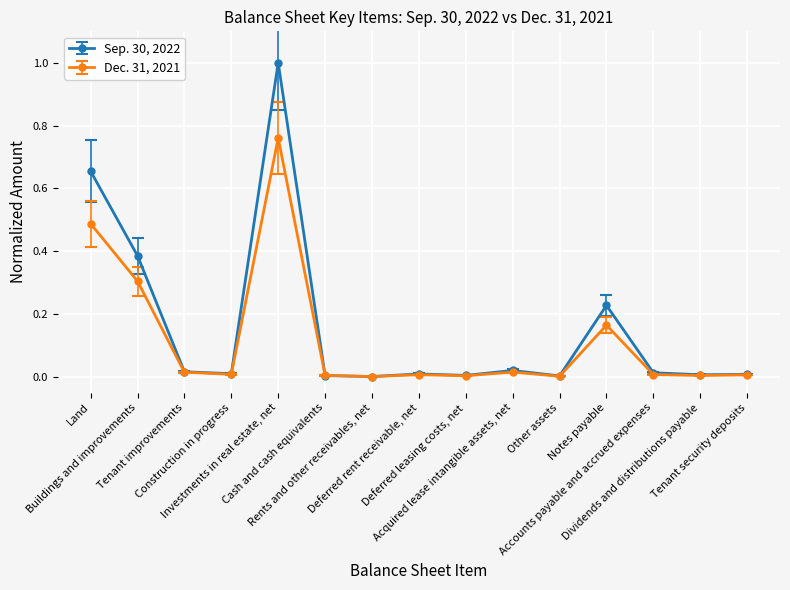

Which series has the largest range (max minus min)?

Sep. 30, 2022